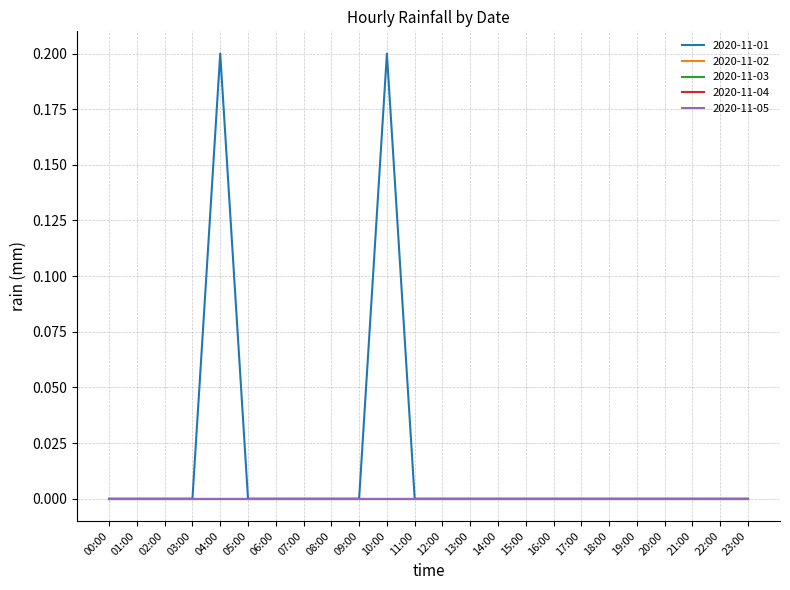

Reading left to right, list all the values displayed in this chart.

2020-11-01: 0.0	0.0	0.0	0.0	0.2	0.0	0.0	0.0	0.0	0.0	0.2	0.0	0.0	0.0	0.0	0.0	0.0	0.0	0.0	0.0	0.0	0.0	0.0	0.0
2020-11-02: 0.0	0.0	0.0	0.0	0.0	0.0	0.0	0.0	0.0	0.0	0.0	0.0	0.0	0.0	0.0	0.0	0.0	0.0	0.0	0.0	0.0	0.0	0.0	0.0
2020-11-03: 0.0	0.0	0.0	0.0	0.0	0.0	0.0	0.0	0.0	0.0	0.0	0.0	0.0	0.0	0.0	0.0	0.0	0.0	0.0	0.0	0.0	0.0	0.0	0.0
2020-11-04: 0.0	0.0	0.0	0.0	0.0	0.0	0.0	0.0	0.0	0.0	0.0	0.0	0.0	0.0	0.0	0.0	0.0	0.0	0.0	0.0	0.0	0.0	0.0	0.0
2020-11-05: 0.0	0.0	0.0	0.0	0.0	0.0	0.0	0.0	0.0	0.0	0.0	0.0	0.0	0.0	0.0	0.0	0.0	0.0	0.0	0.0	0.0	0.0	0.0	0.0